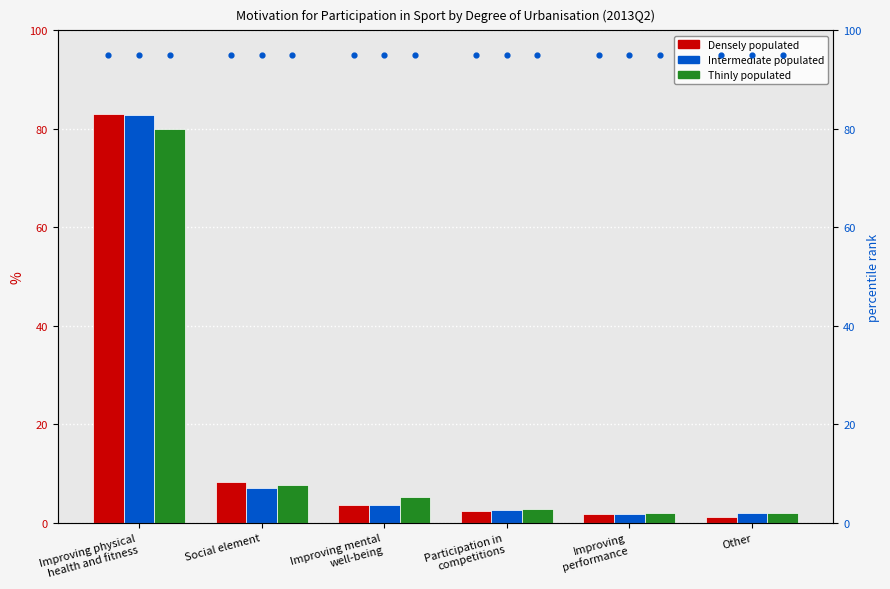

Which series has the largest total across all categories?

Densely populated percentile